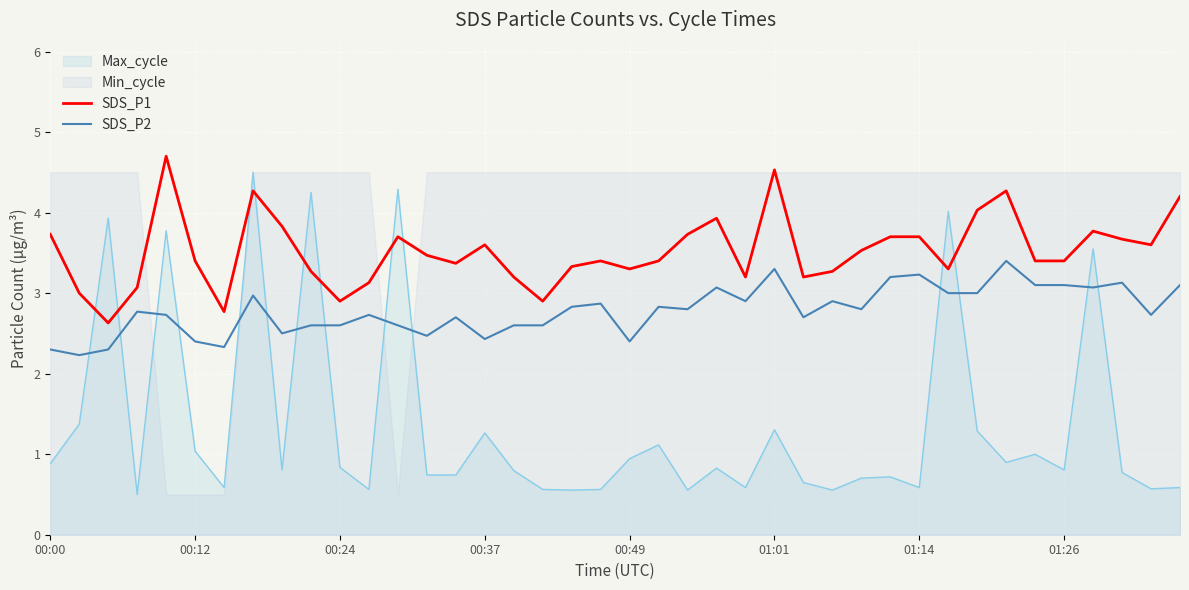

What is the difference between the second highest and second lowest values in the SDS_P2 series?

1.0